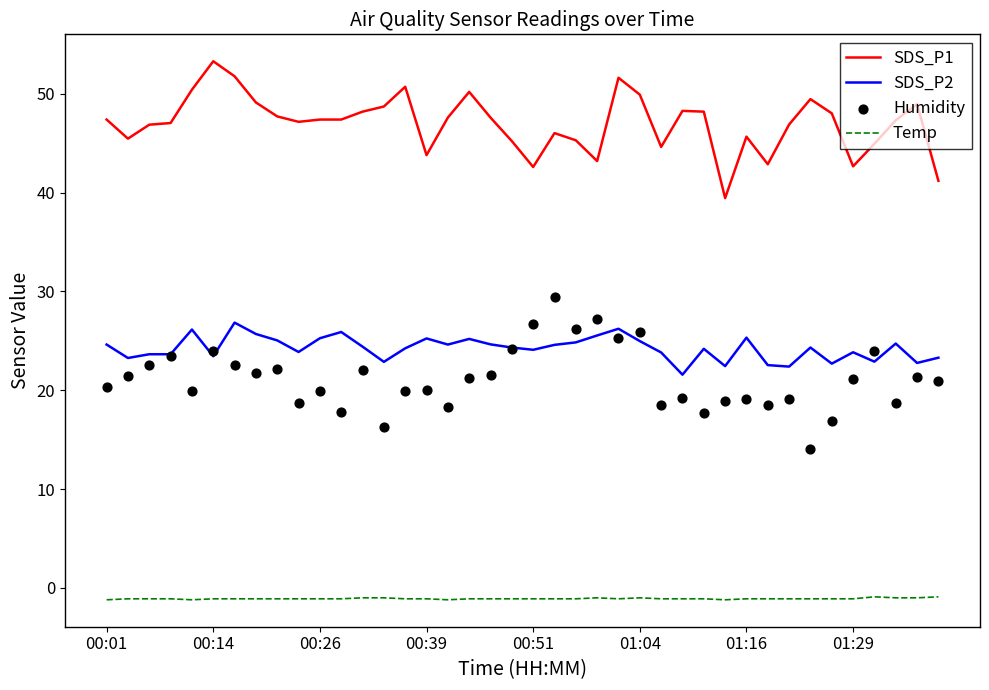

Which series has the widest spread of Y values?

Humidity